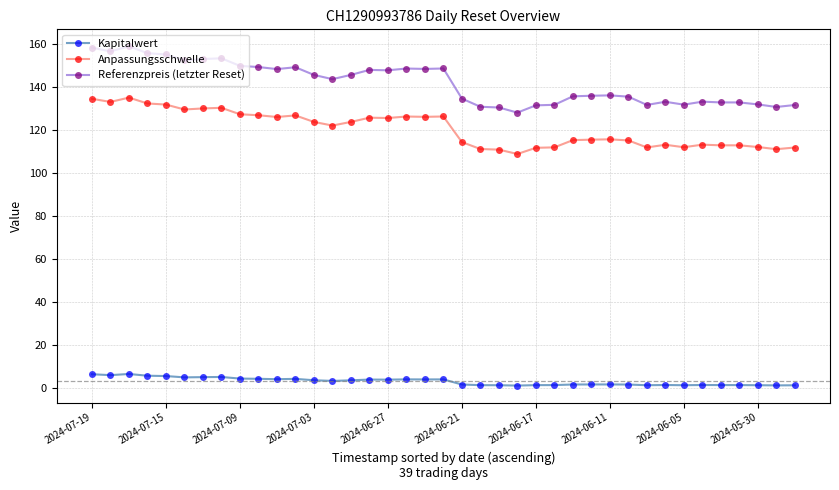

What is the highest value of the Kapitalwert series?

6.7